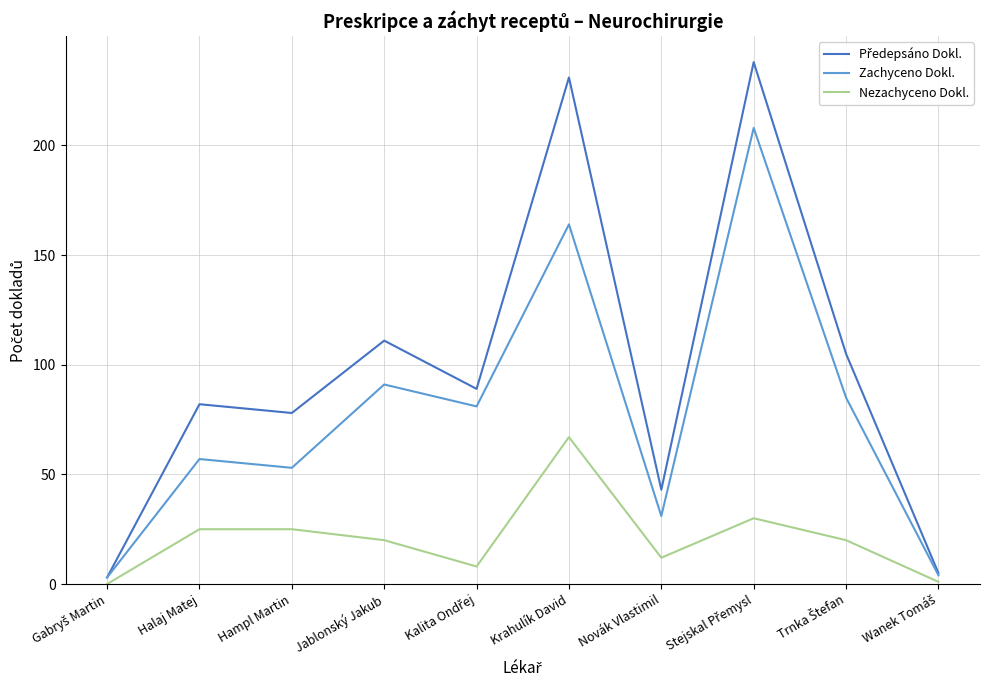

What is the difference between the highest and lowest values at Jablonský Jakub?

91